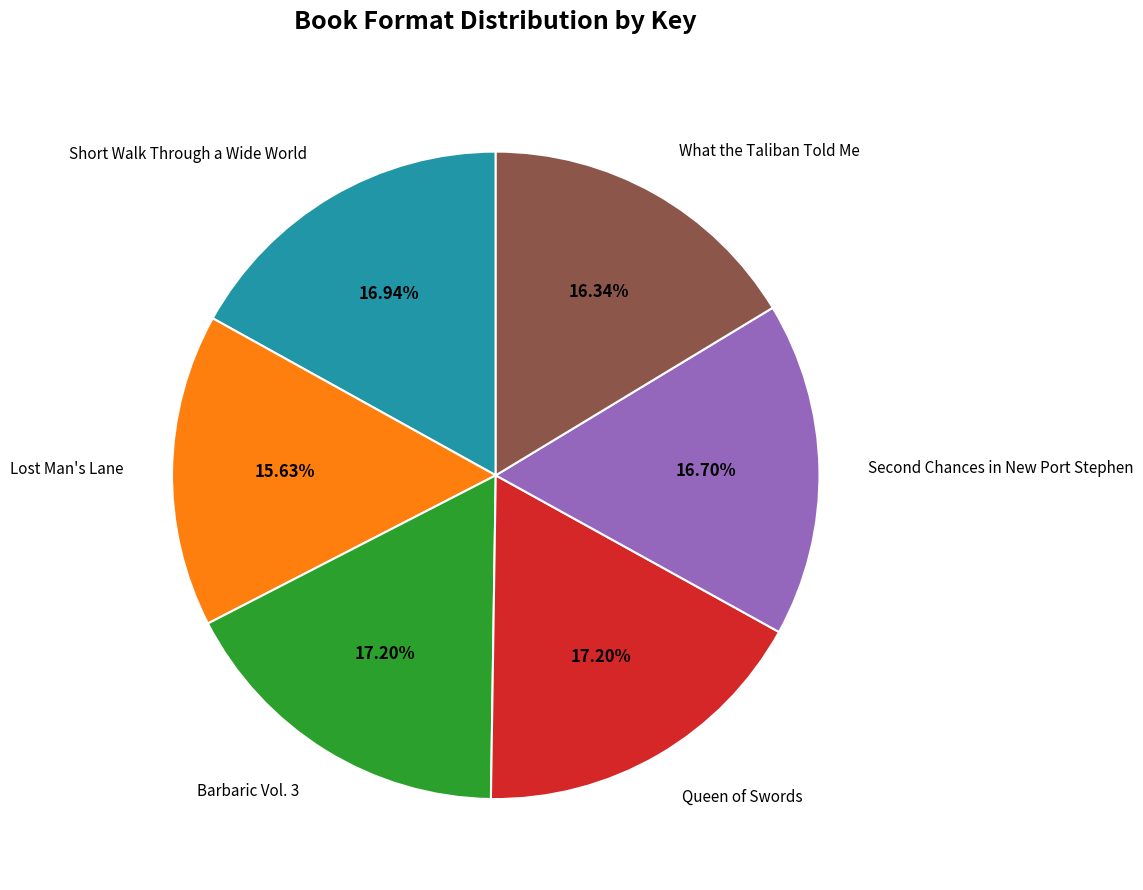

How many segments does this pie chart have?

6